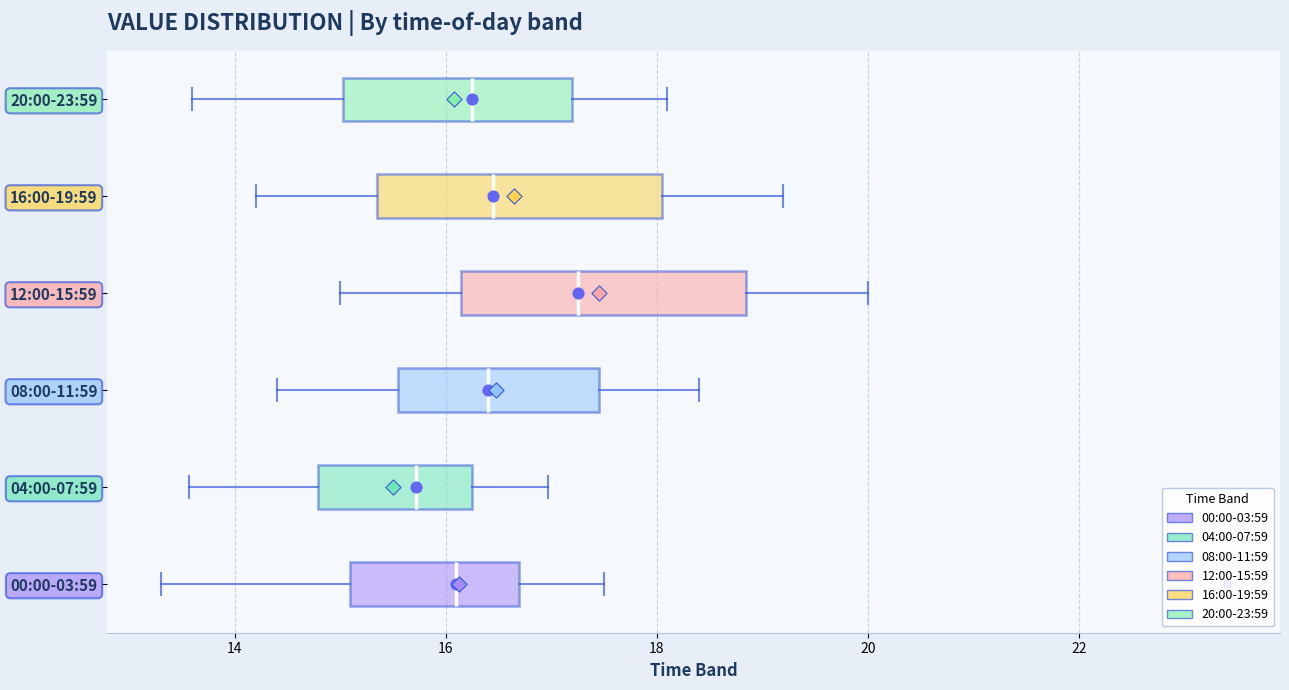

Reading bottom to top, transcribe this box plot: for each box, give where its median line is, the range the box spans, and where its two whiskers end, as read against the x-axis. The values are not printed on the chart, so give them approximately, as read against the axis.

00:00-03:59: median 16.2, box 15.0 to 16.6, whiskers 13.4 to 17.6
04:00-07:59: median 15.8, box 14.8 to 16.2, whiskers 13.6 to 17.0
08:00-11:59: median 16.4, box 15.6 to 17.4, whiskers 14.4 to 18.4
12:00-15:59: median 17.2, box 16.2 to 18.8, whiskers 15.0 to 20.0
16:00-19:59: median 16.4, box 15.4 to 18.0, whiskers 14.2 to 19.2
20:00-23:59: median 16.2, box 15.0 to 17.2, whiskers 13.6 to 18.2